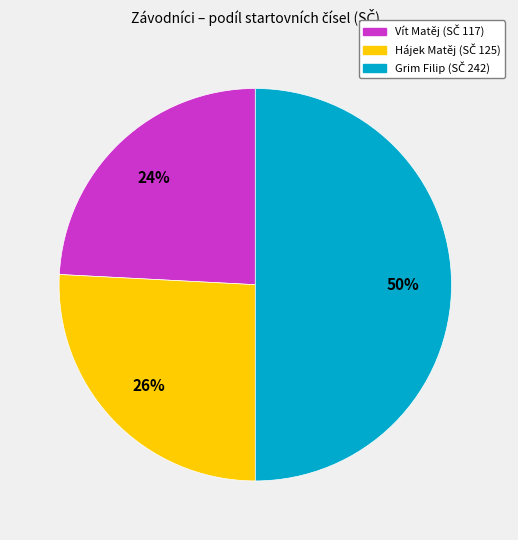

Does Vít Matěj represent more than half of the total?

No